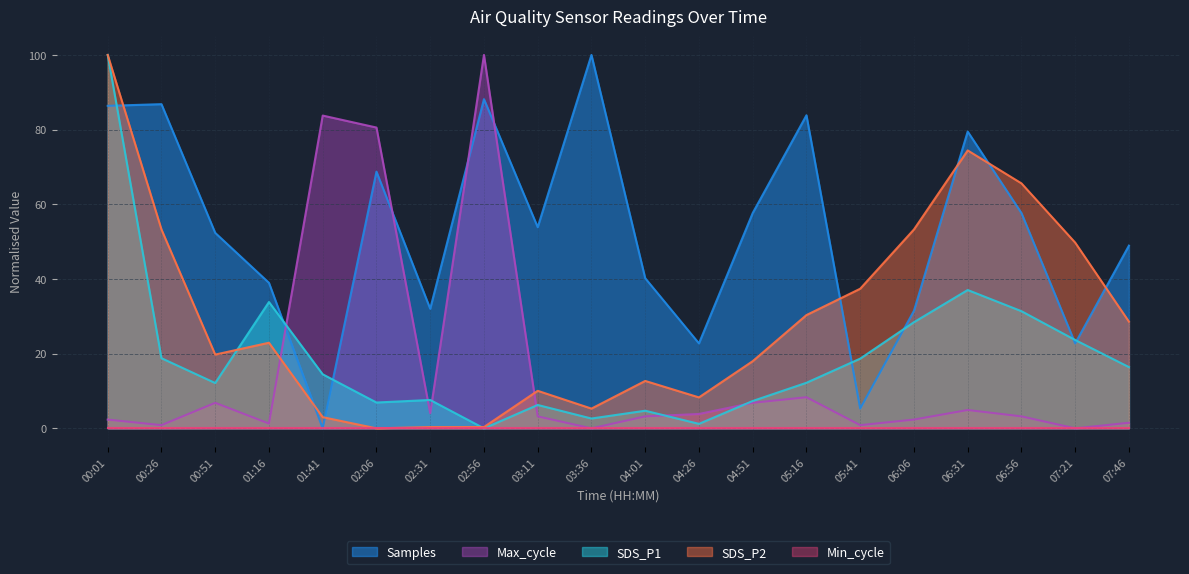

What position from the right is 00:51?

18